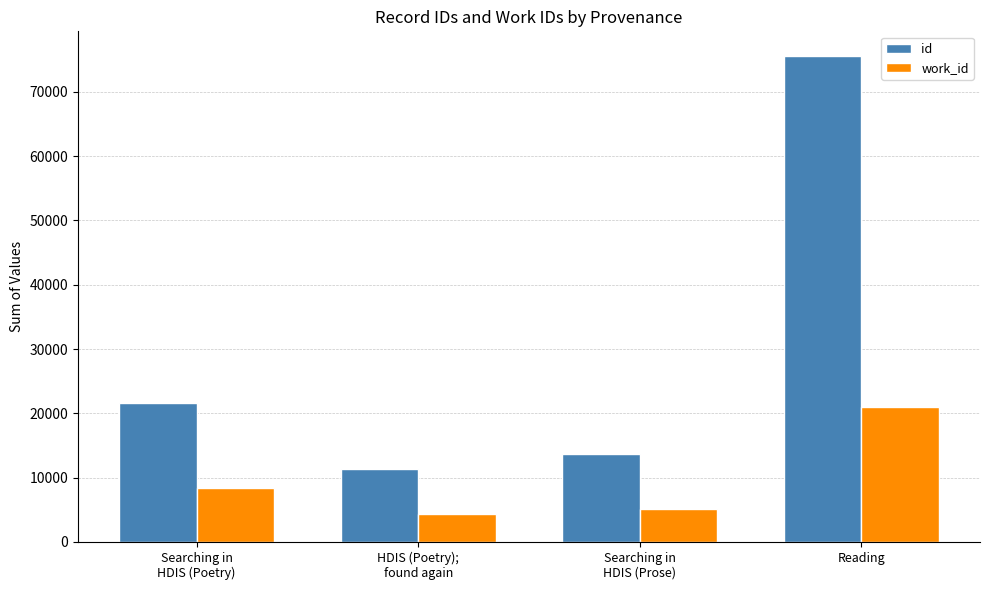

What is the maximum value for id?

75634